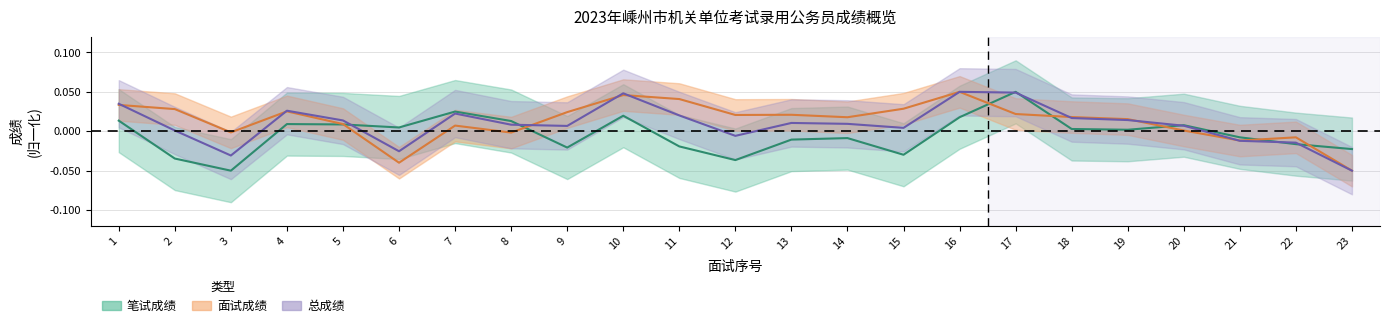

Between 21 and 17, which is larger?

17